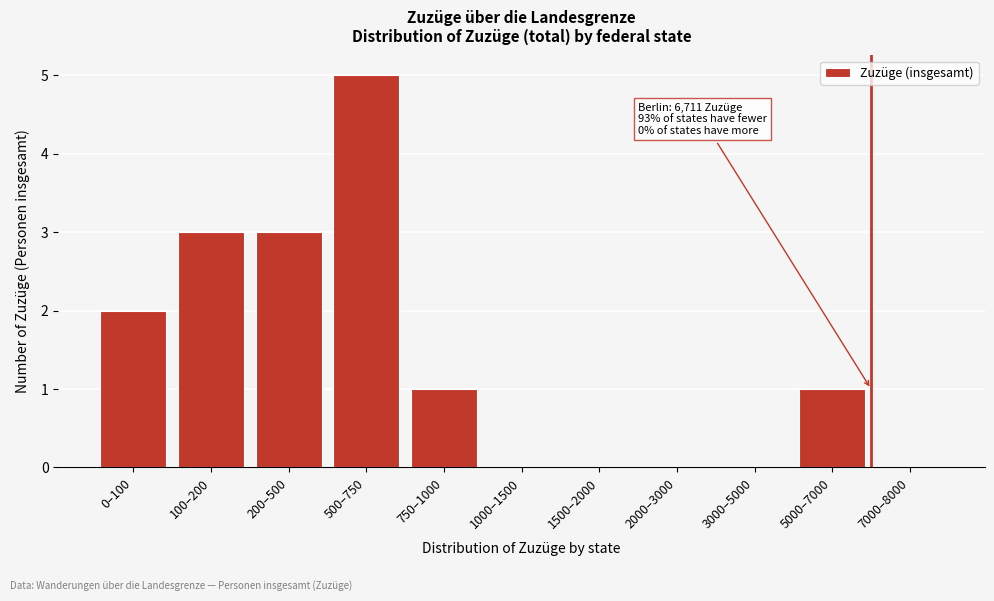

Reading right to left, transcribe all the data shown in this chart.

7000–8000=0	5000–7000=1	3000–5000=0	2000–3000=0	1500–2000=0	1000–1500=0	750–1000=1	500–750=5	200–500=3	100–200=3	0–100=2